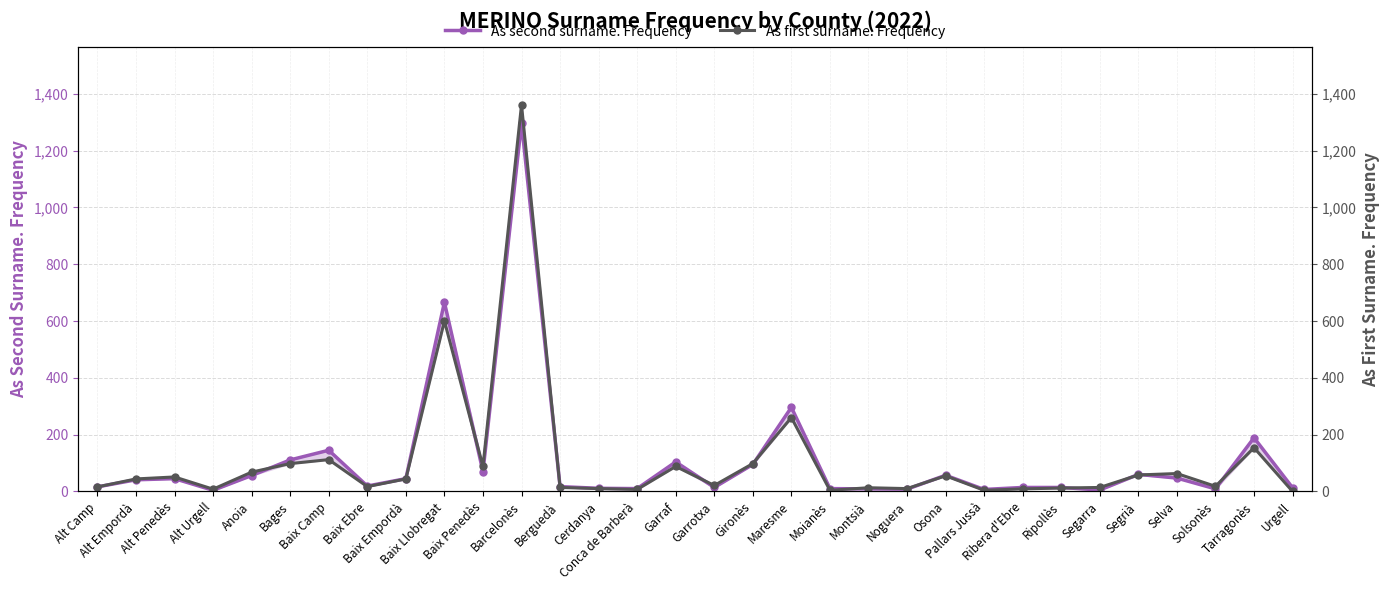

Reading left to right, extract all data points from this chart.

As second surname. Frequency: 16	41	45	4	56	111	145	19	45	666	70	1297	17	11	10	104	14	95	296	10	9	8	57	7	14	14	5	60	47	9	189	13
As first surname. Frequency: 16	44	51	8	68	98	112	17	44	600	88	1361	14	10	7	88	21	98	260	4	13	10	55	4	9	12	14	58	63	18	154	0